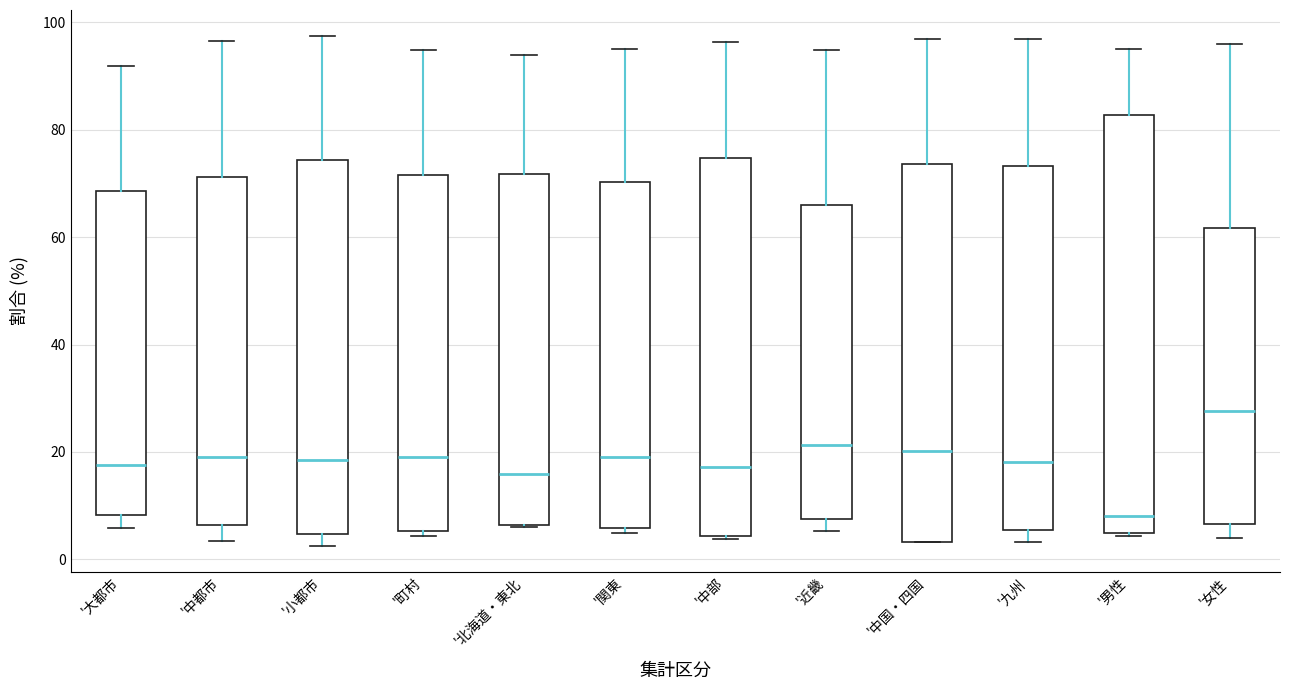

Reading left to right, transcribe this box plot: for each box, give where its median line is, the range the box spans, and where its two whiskers end, as read against the y-axis. The values are not printed on the chart, so give them approximately, as read against the axis.

'大都市: median 18, box 8 to 68, whiskers 6 to 92
'中都市: median 20, box 6 to 72, whiskers 4 to 96
'小都市: median 18, box 4 to 74, whiskers 2 to 98
'町村: median 18, box 6 to 72, whiskers 4 to 94
'北海道・東北: median 16, box 6 to 72, whiskers 6 to 94
'関東: median 20, box 6 to 70, whiskers 4 to 96
'中部: median 18, box 4 to 74, whiskers 4 to 96
'近畿: median 22, box 8 to 66, whiskers 6 to 94
'中国・四国: median 20, box 4 to 74, whiskers 4 to 96
'九州: median 18, box 6 to 74, whiskers 4 to 96
'男性: median 8, box 4 to 82, whiskers 4 (just below the box's lower edge) to 96
'女性: median 28, box 6 to 62, whiskers 4 to 96